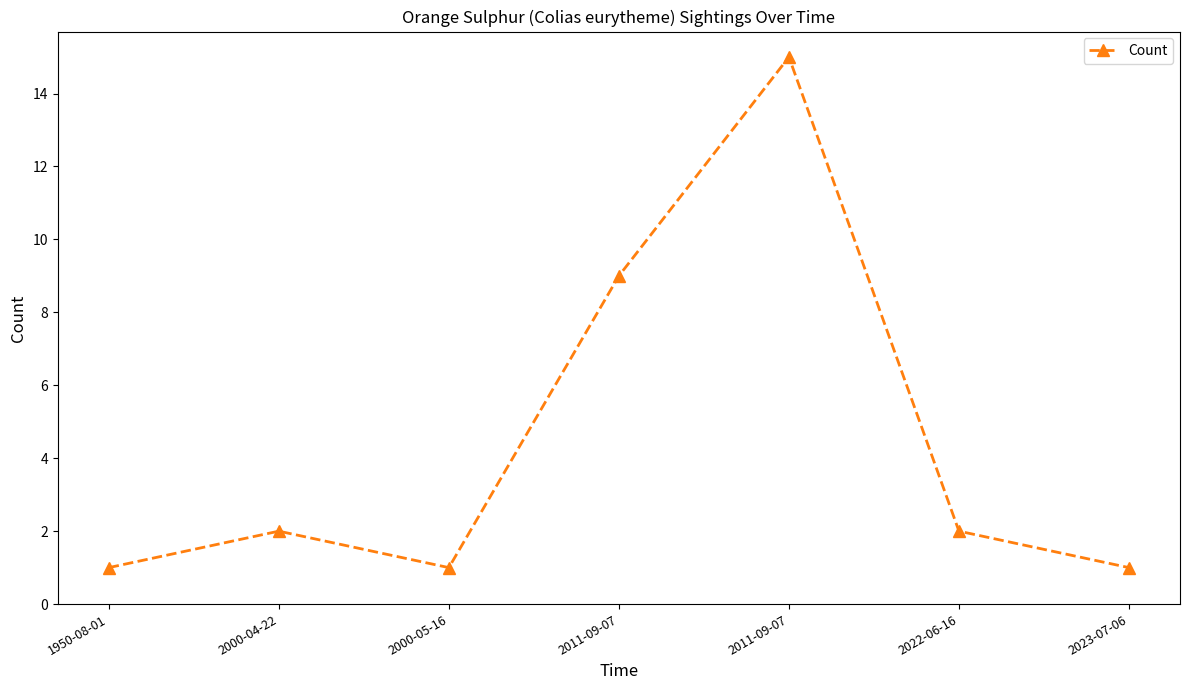

What is the sum of all values?

31